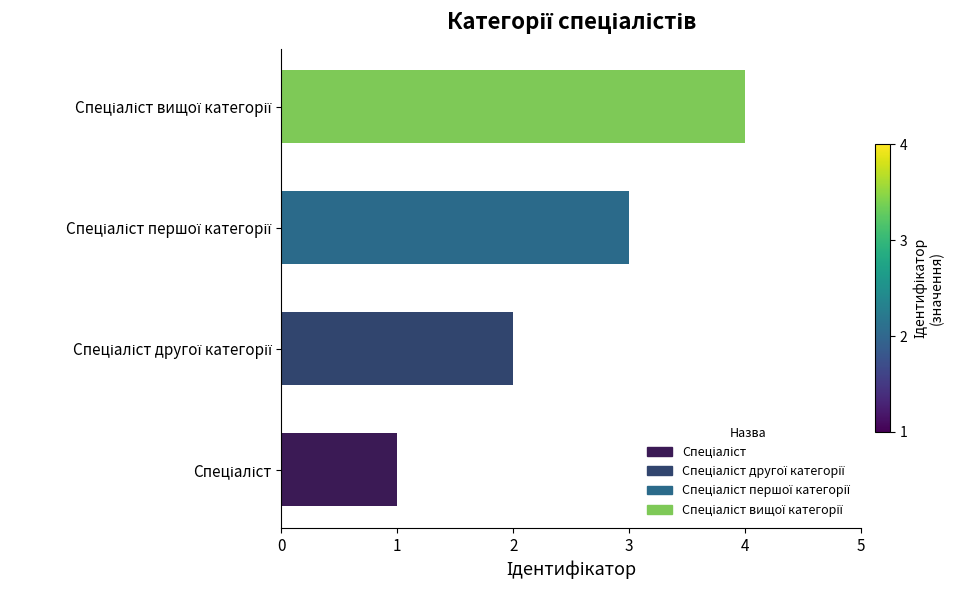

What is the minimum value shown in the chart?

1